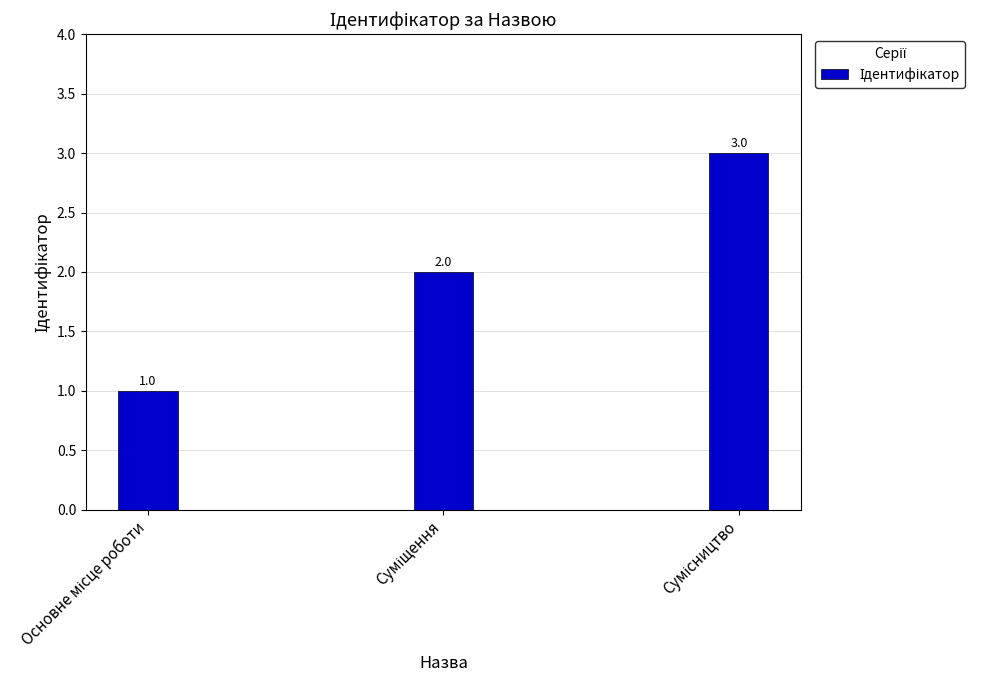

What is the maximum value shown in the chart?

3